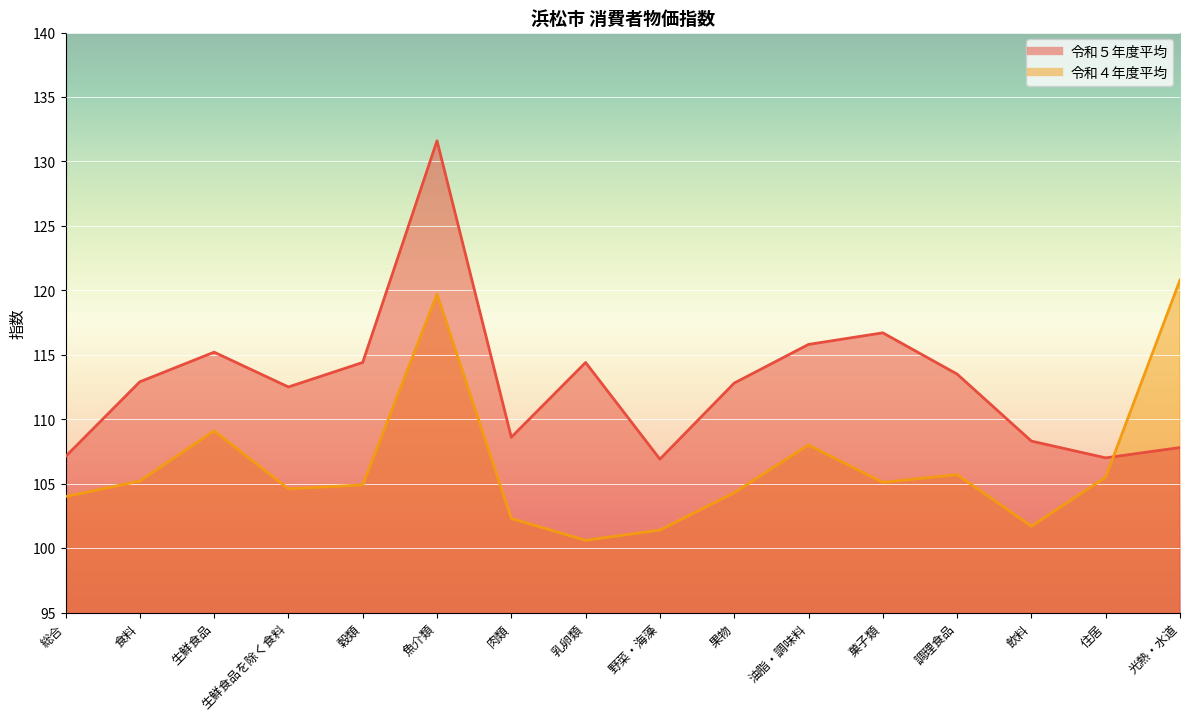

Which series ends up on top after the final intersection of 令和５年度平均 and 令和４年度平均?

令和４年度平均